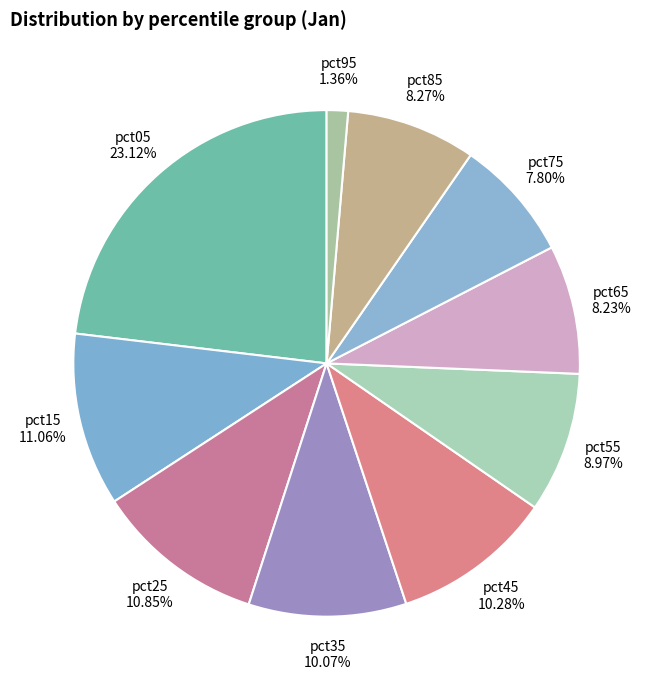

Which slice is the largest?

pct05